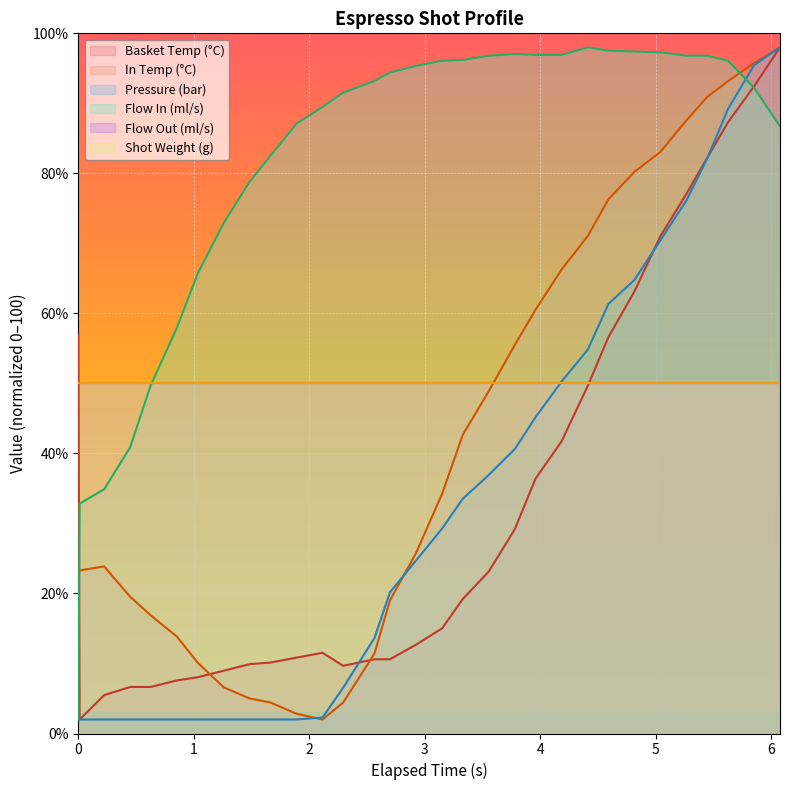

How many lines are shown in the chart?

6